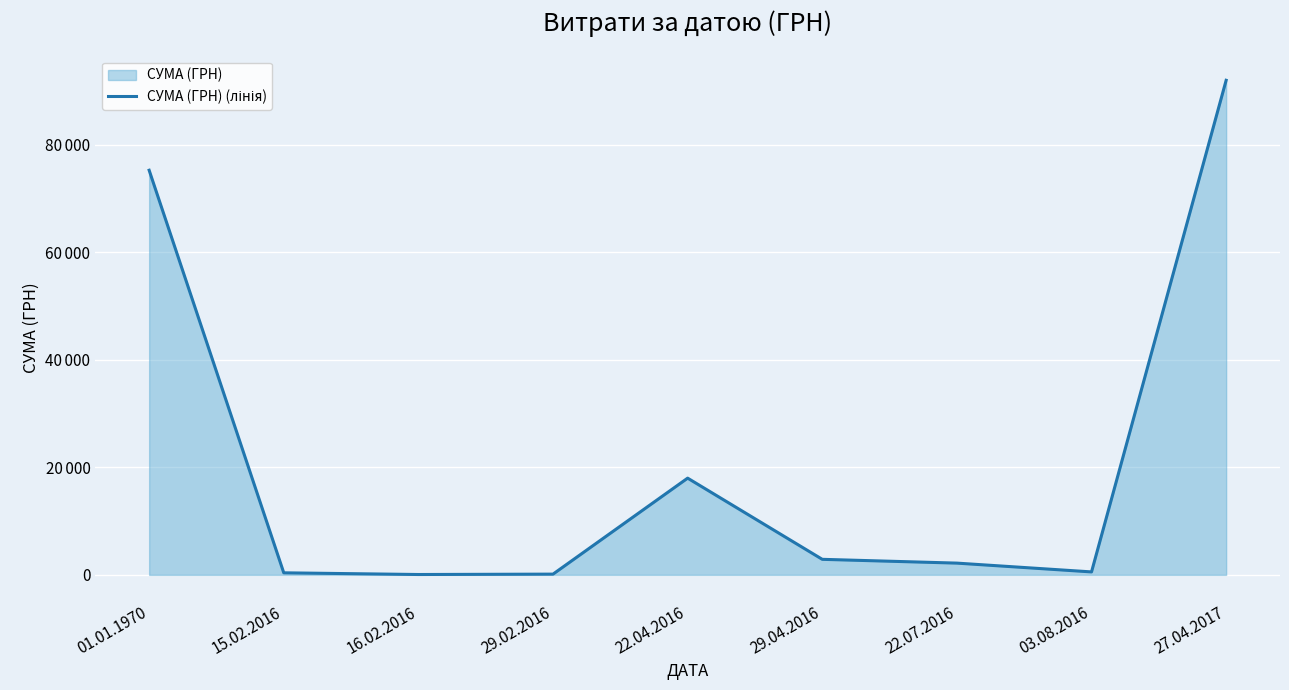

Rank the categories by value from highest to lowest.

27.04.2017, 01.01.1970, 22.04.2016, 29.04.2016, 22.07.2016, 03.08.2016, 15.02.2016, 29.02.2016, 16.02.2016